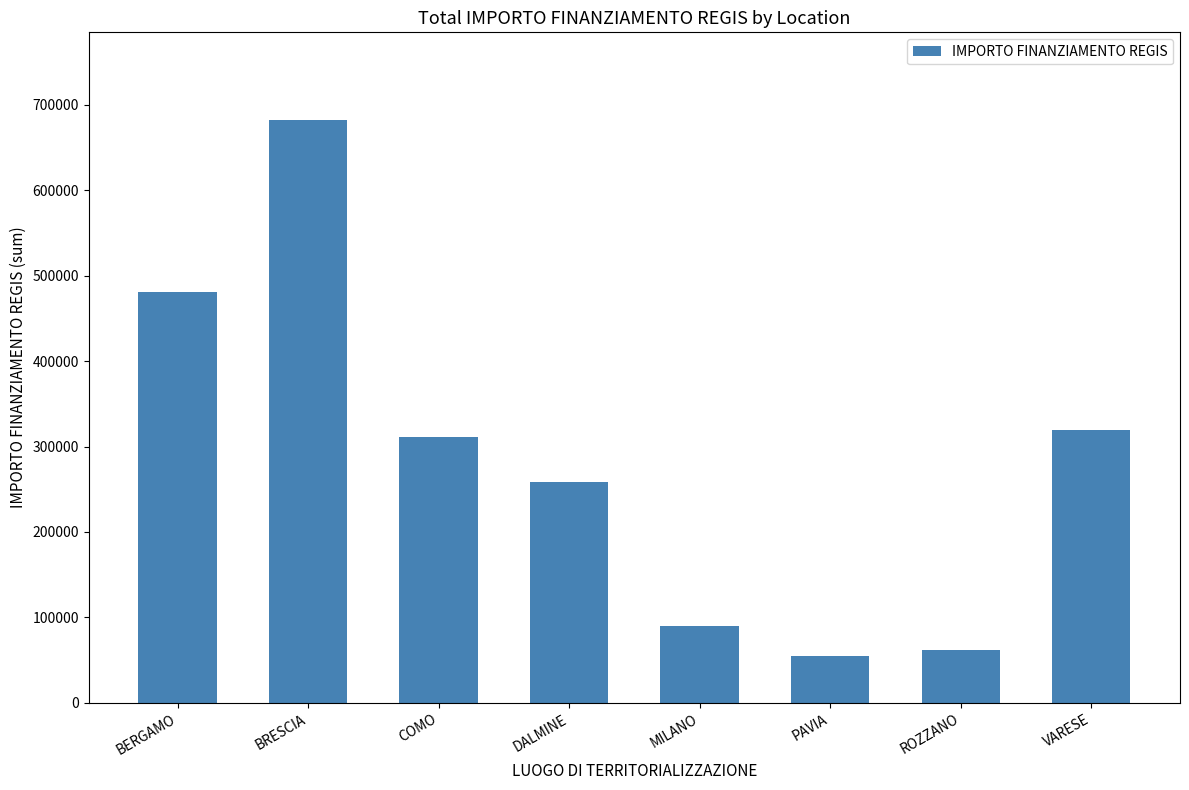

True or false: the data shows 682502.5 at BRESCIA.

True